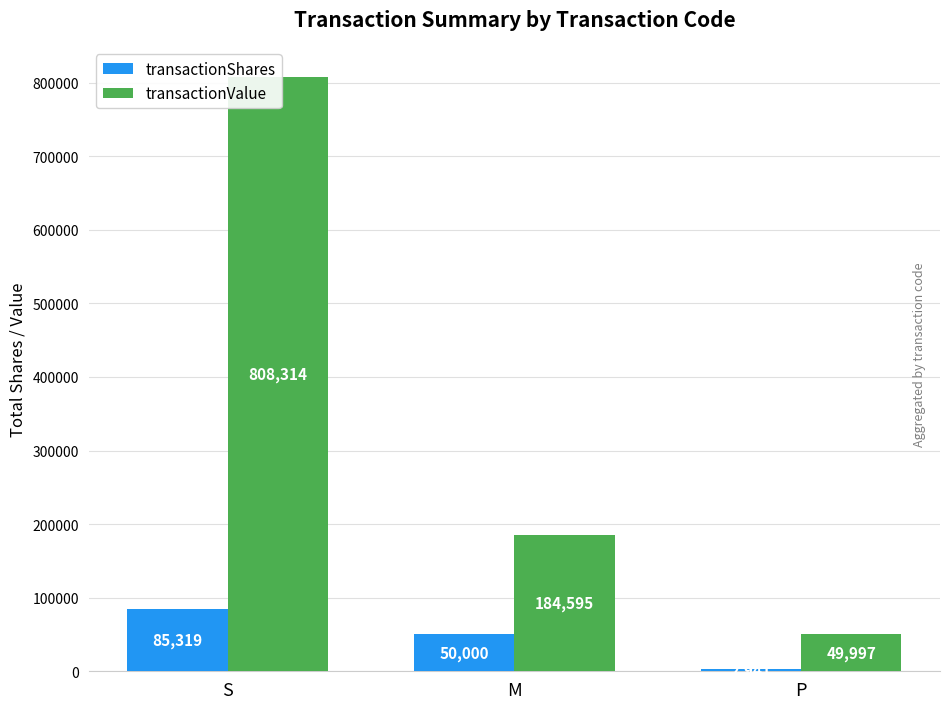

How many data points in transactionValue are above 184595?

1